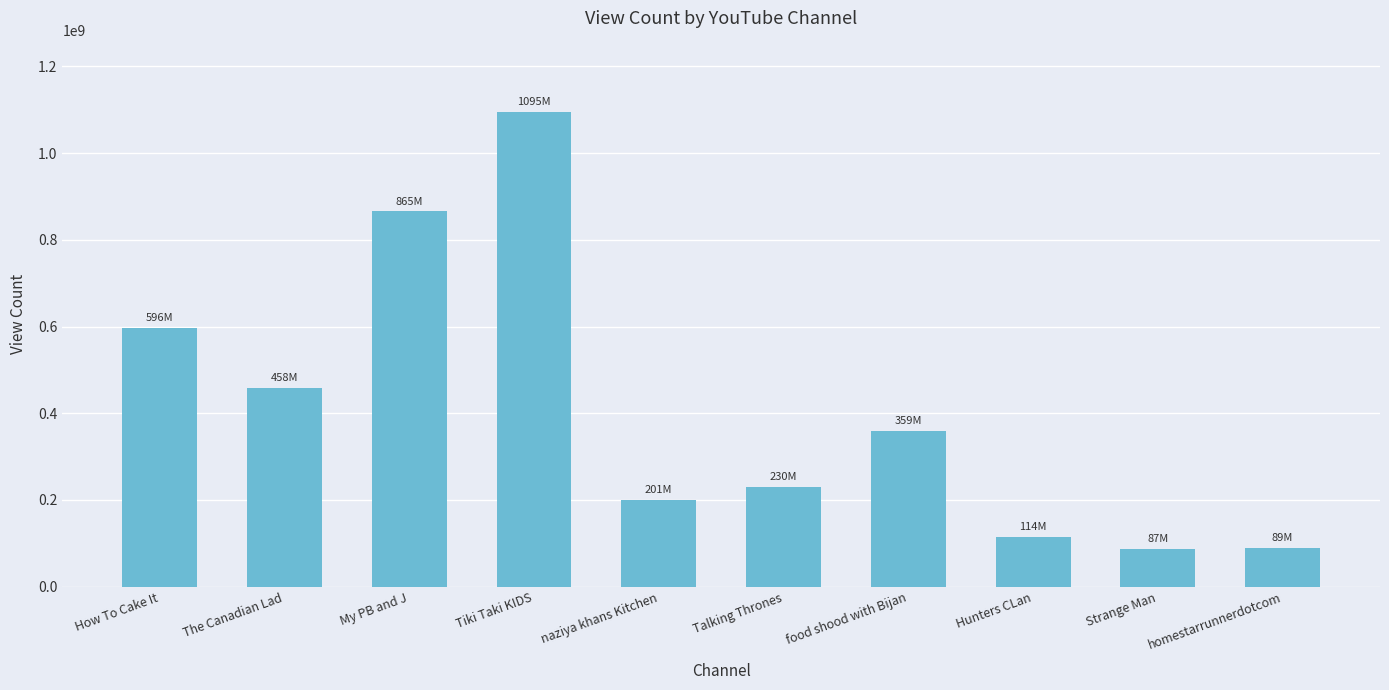

What is the maximum value shown in the chart?

1094858165